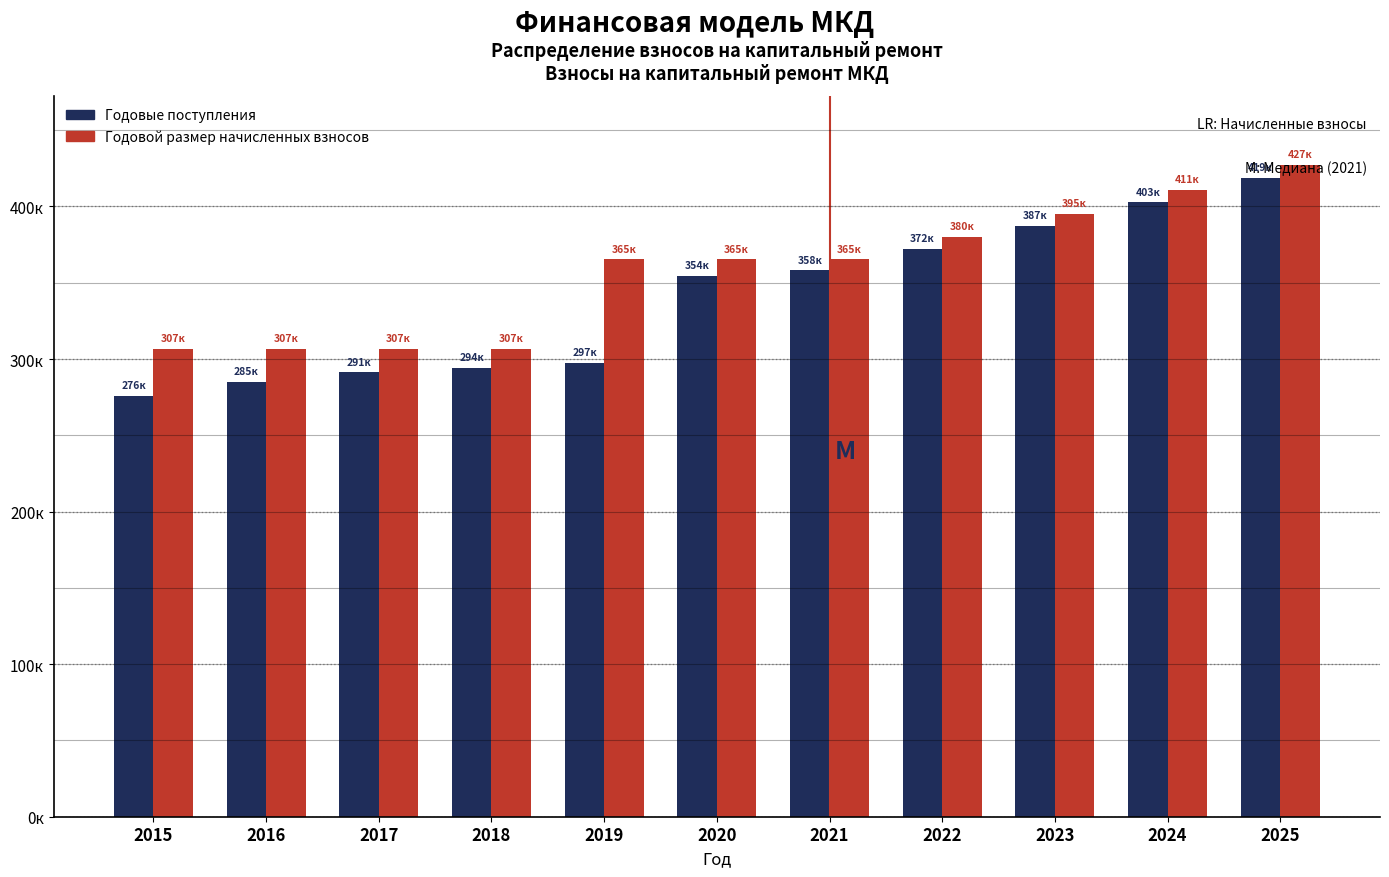

What are all the series names shown in the legend?

Годовые поступления, Годовой размер начисленных взносов